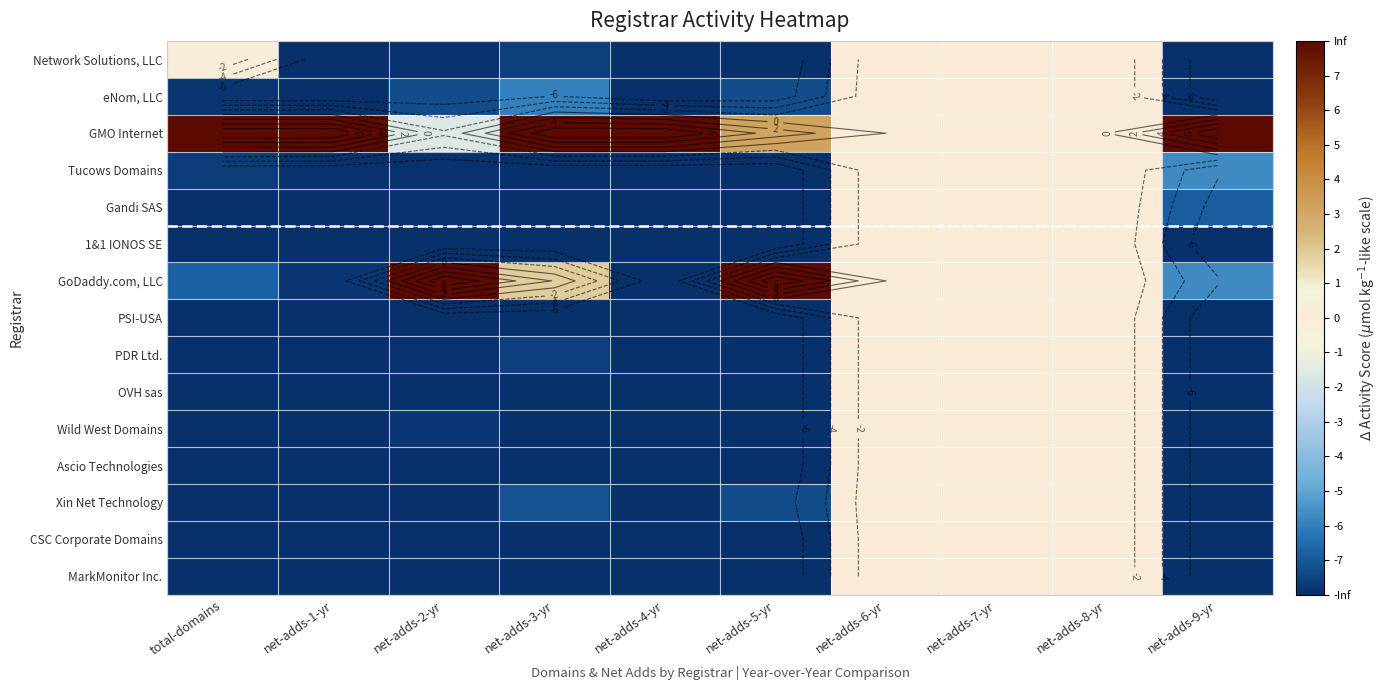

What is the sum of the Wild West Domains values at net-adds-1-yr and net-adds-3-yr?

-16.0